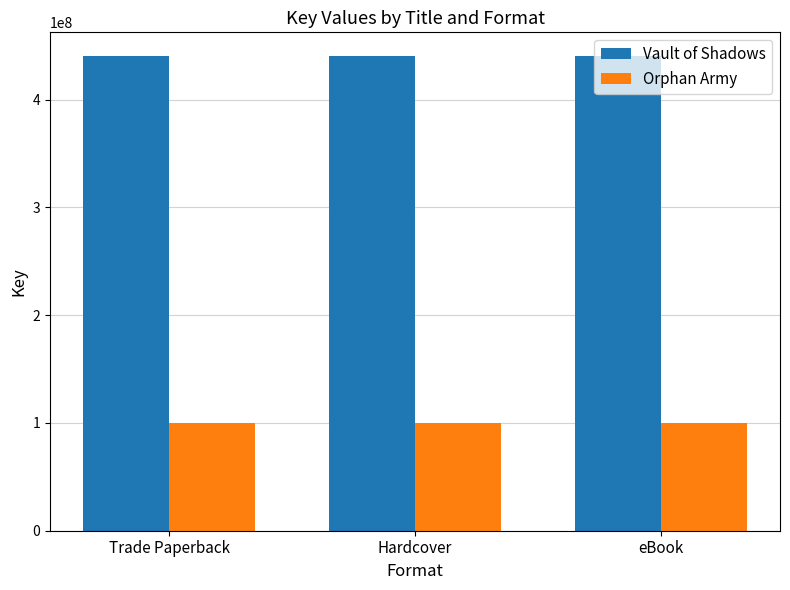

What is the maximum value for Orphan Army?

100274758